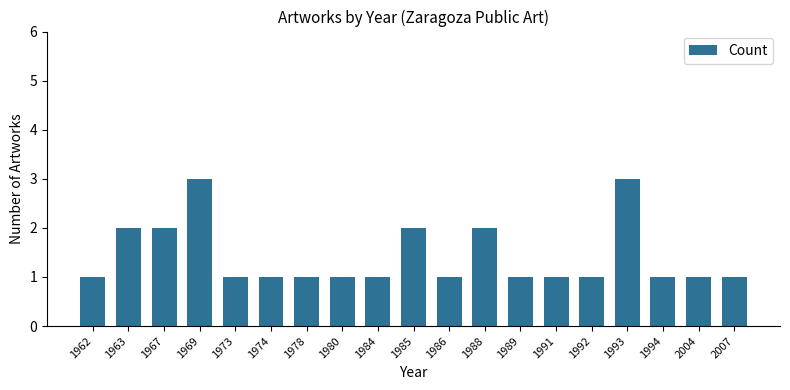

What is the maximum value shown in the chart?

3